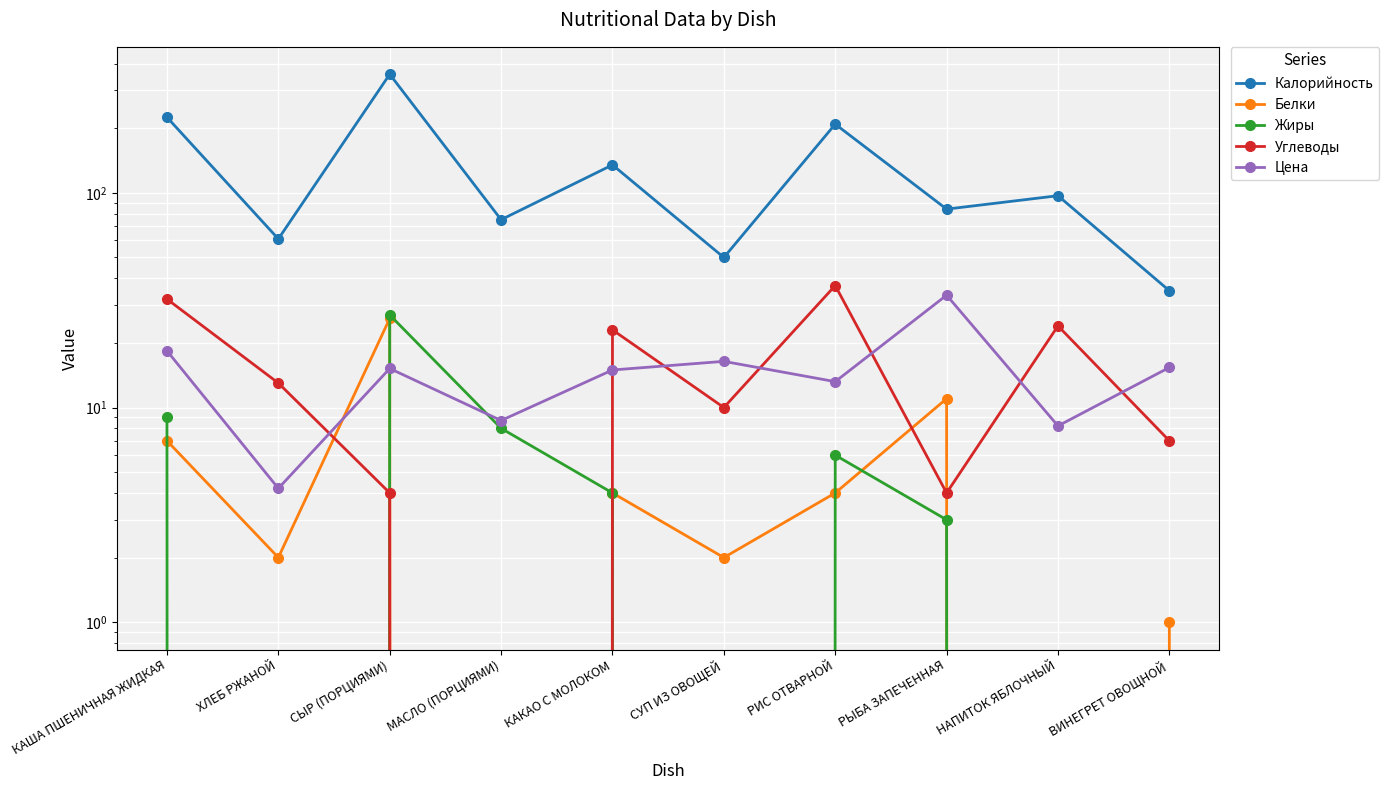

At which category does Жиры reach its first local peak?

СЫР (ПОРЦИЯМИ)